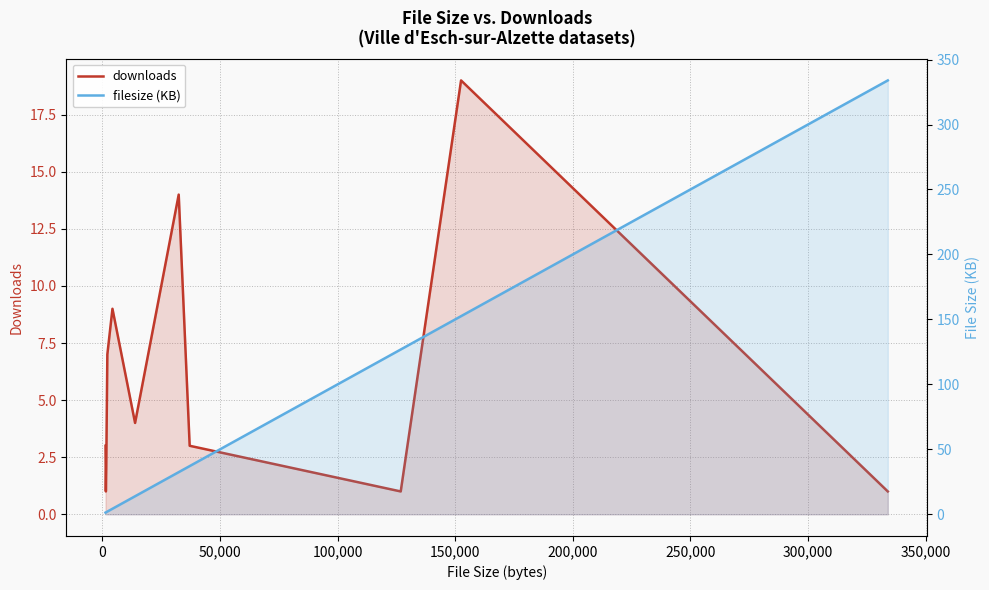

Count the number of data series in this chart.

2